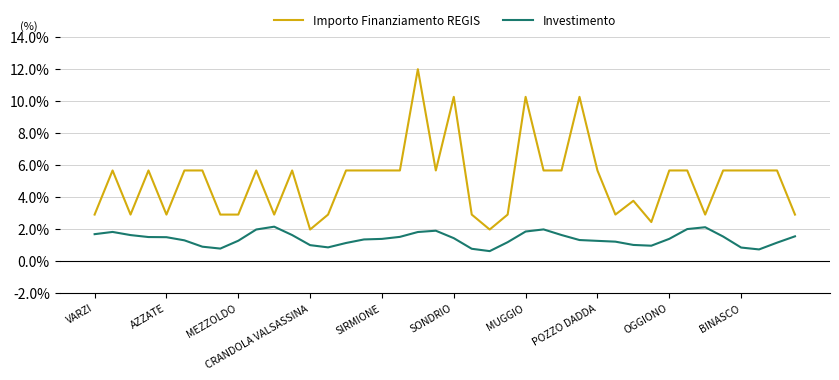

What is the smallest value displayed?

0.6